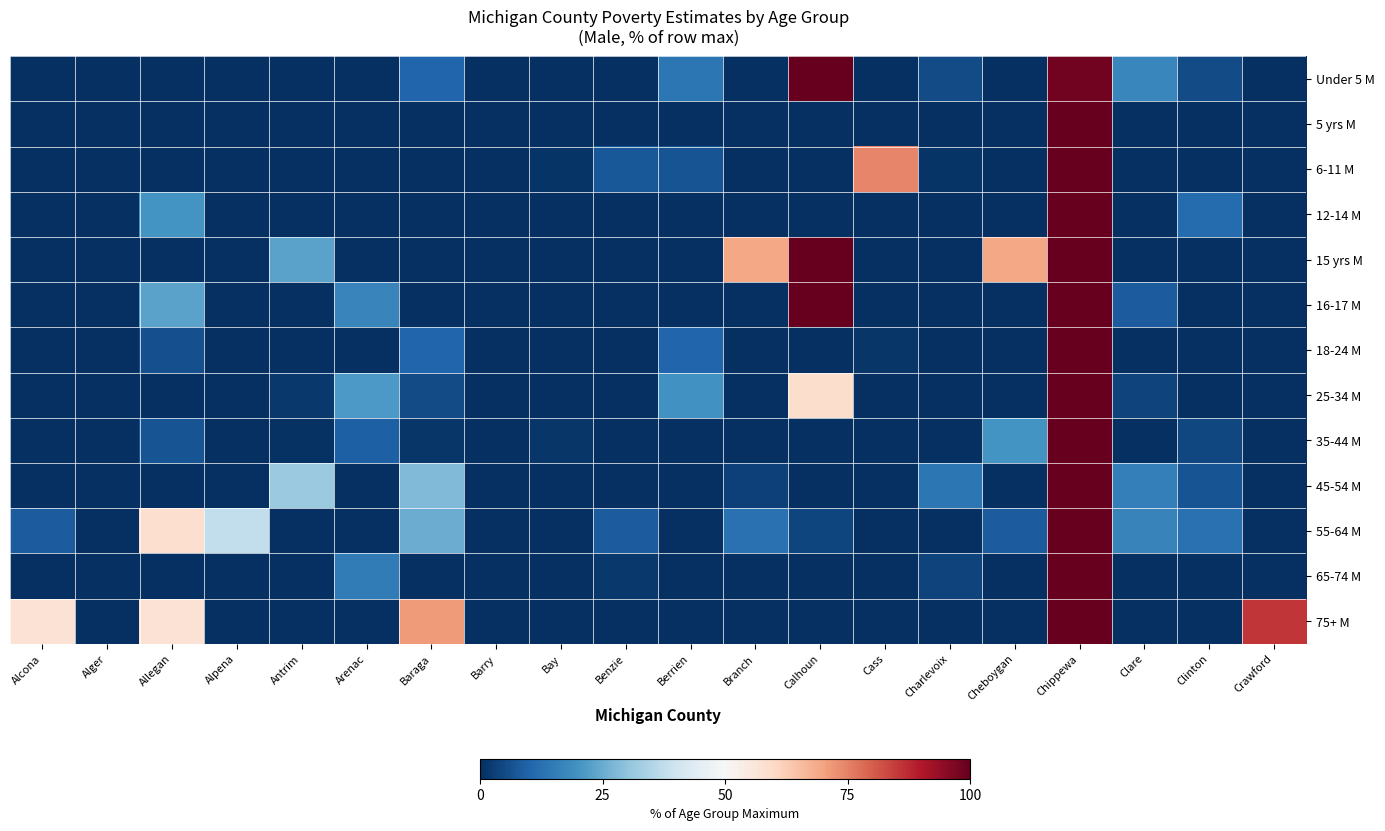

How many categories are shown in the chart?

20